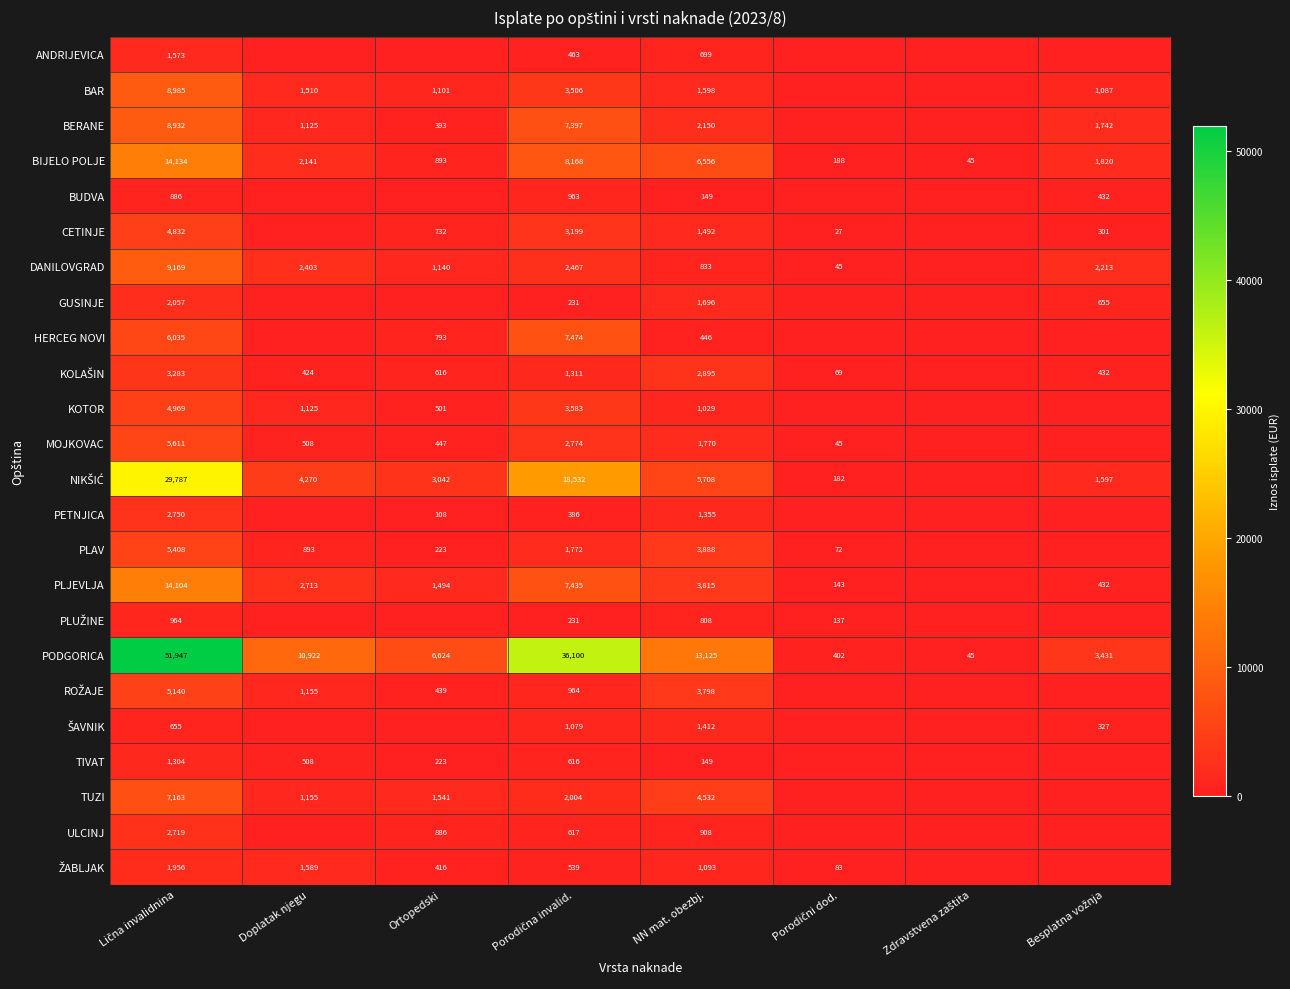

Which has a higher value, Porodična invalid. or Zdravstvena zaštita?

Porodična invalid.